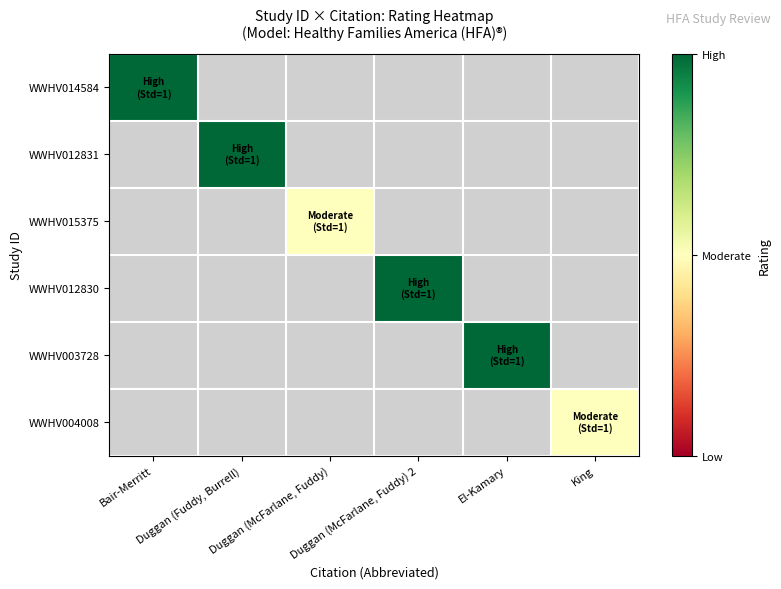

At how many categories does at least one series exceed 1?

4